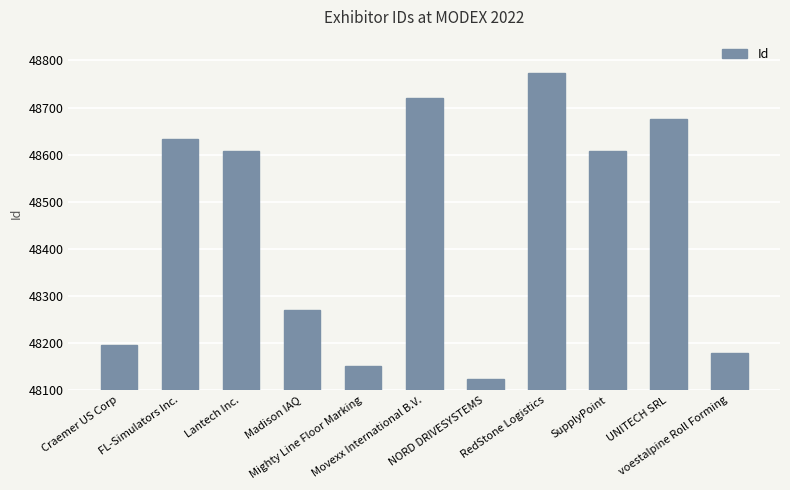

What is the change in value from Movexx International B.V. to SupplyPoint?

-112